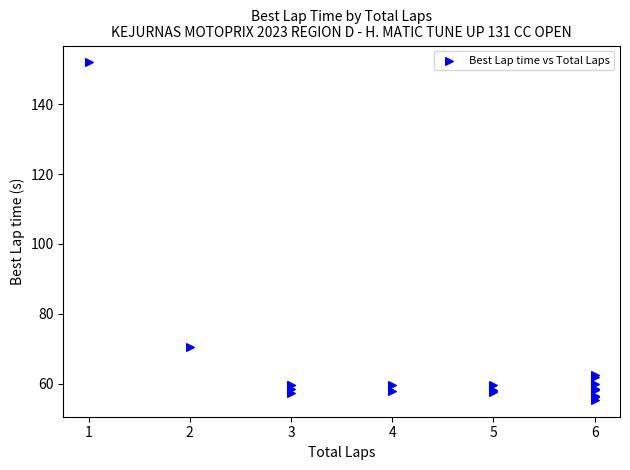

What Y value in the scatter plot is closest to 103?

70.5